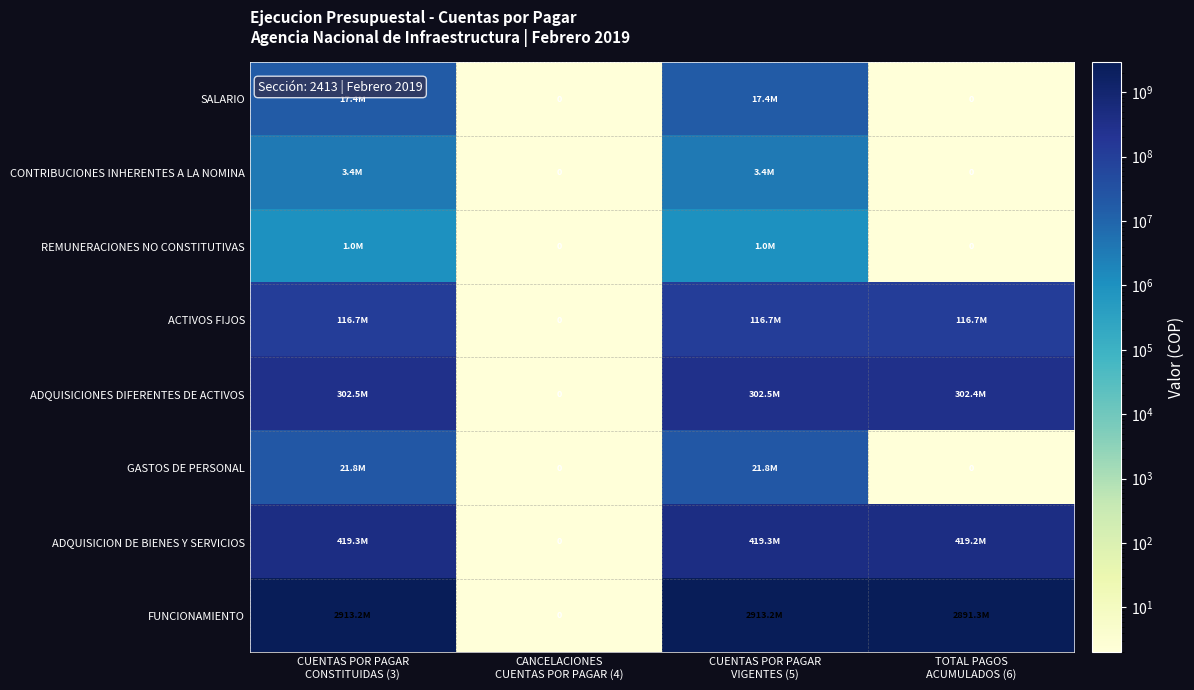

Rank the categories by SALARIO value from lowest to highest.

CANCELACIONES CUENTAS POR PAGAR (4), TOTAL PAGOS ACUMULADOS (6), CUENTAS POR PAGAR CONSTITUIDAS (3), CUENTAS POR PAGAR VIGENTES (5)